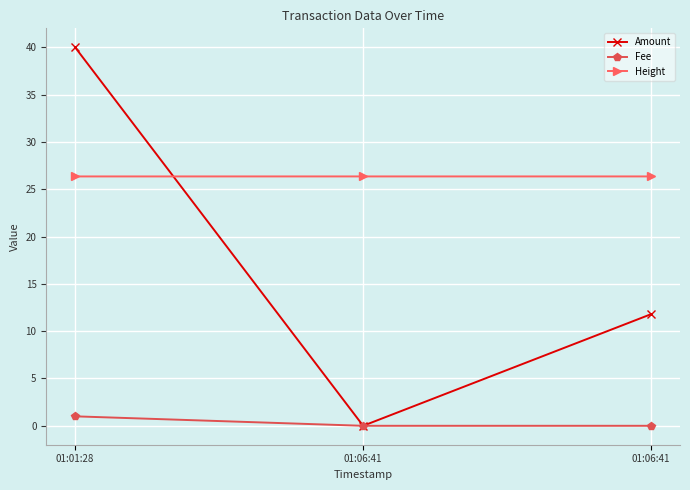

How many lines are shown in the chart?

3